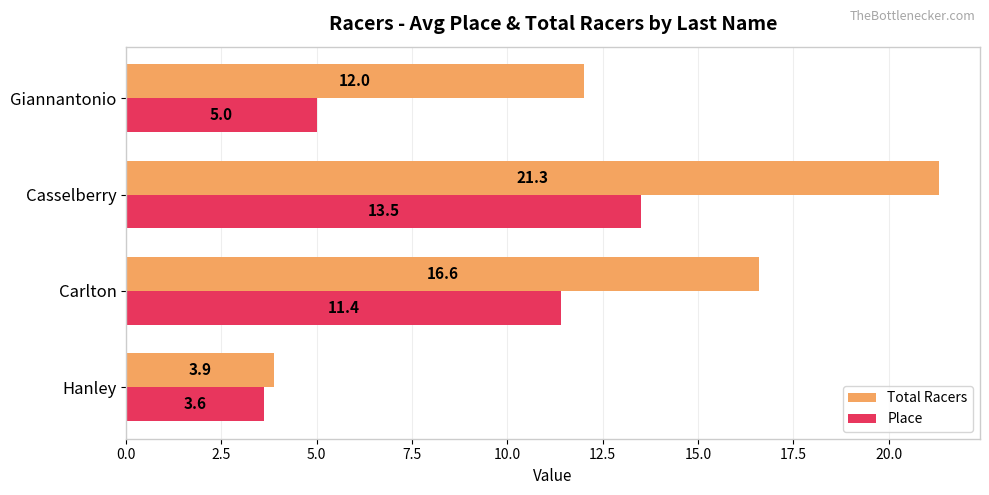

What is the sum of all Place values?

33.5